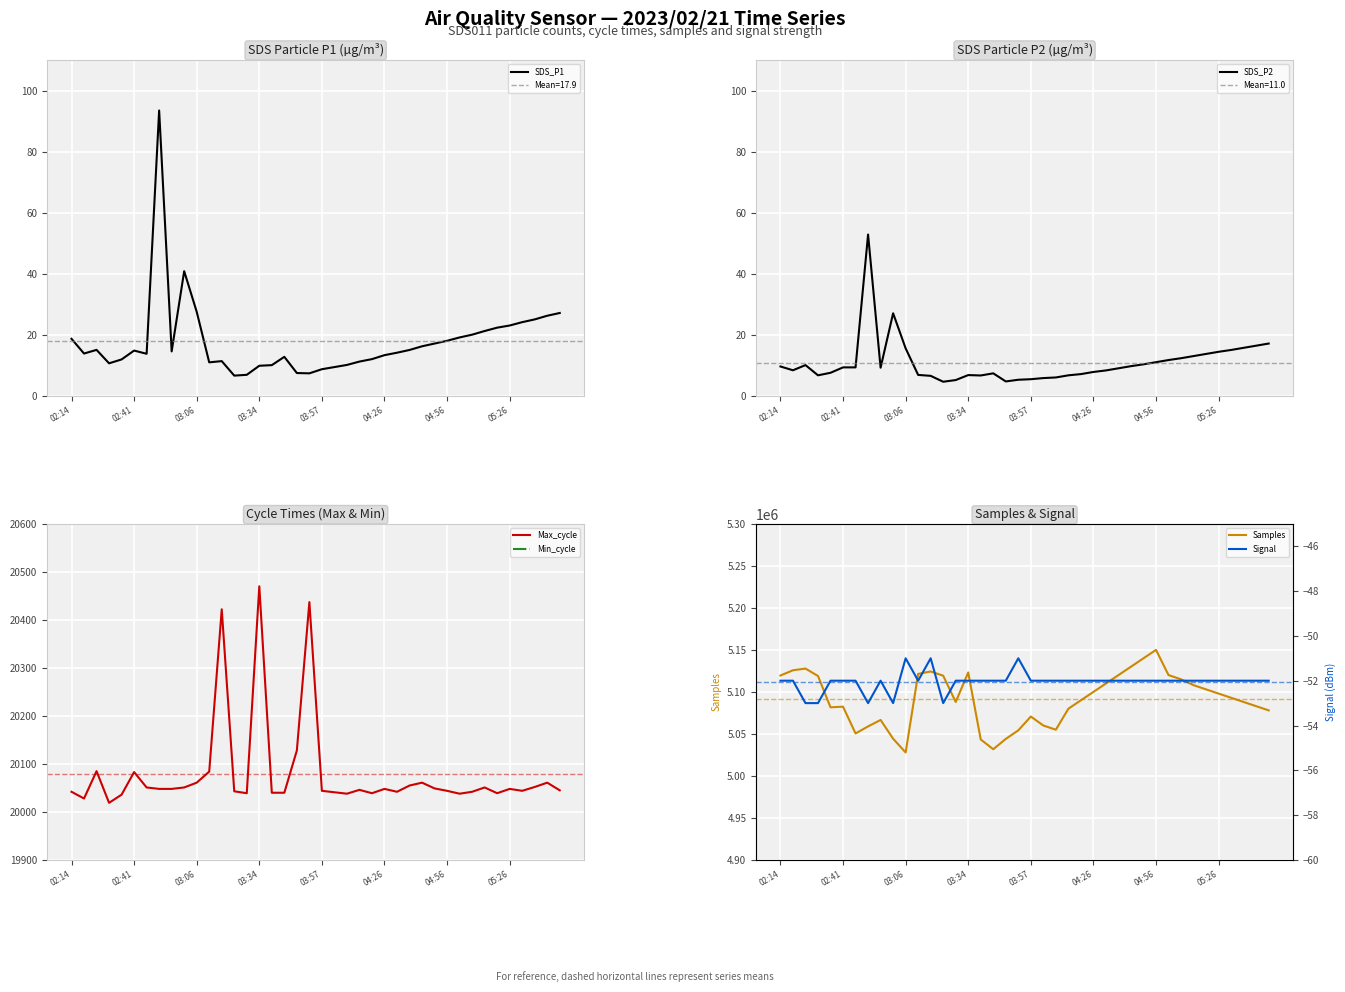

What is the sum of all SDS_P2 values?

439.6